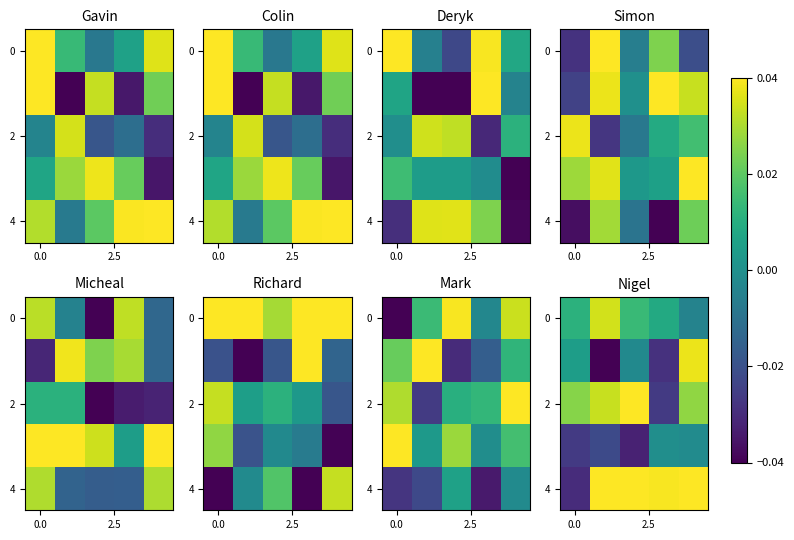

How many distinct data groups are displayed?

5